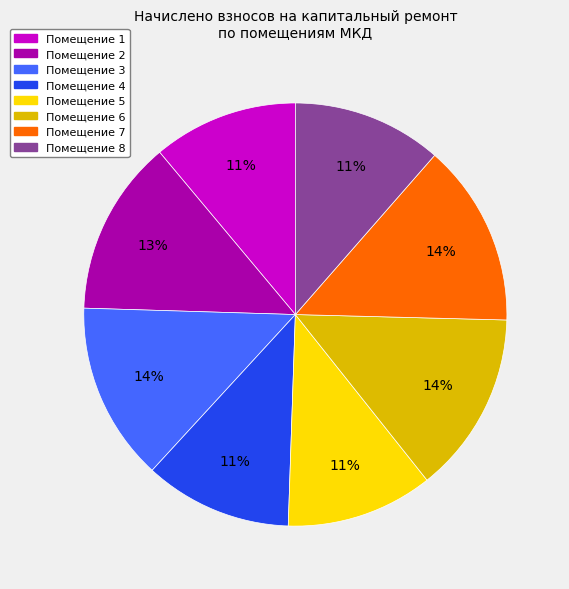

To the nearest percent, what is the difference between the largest and smallest slice percentages?

3%